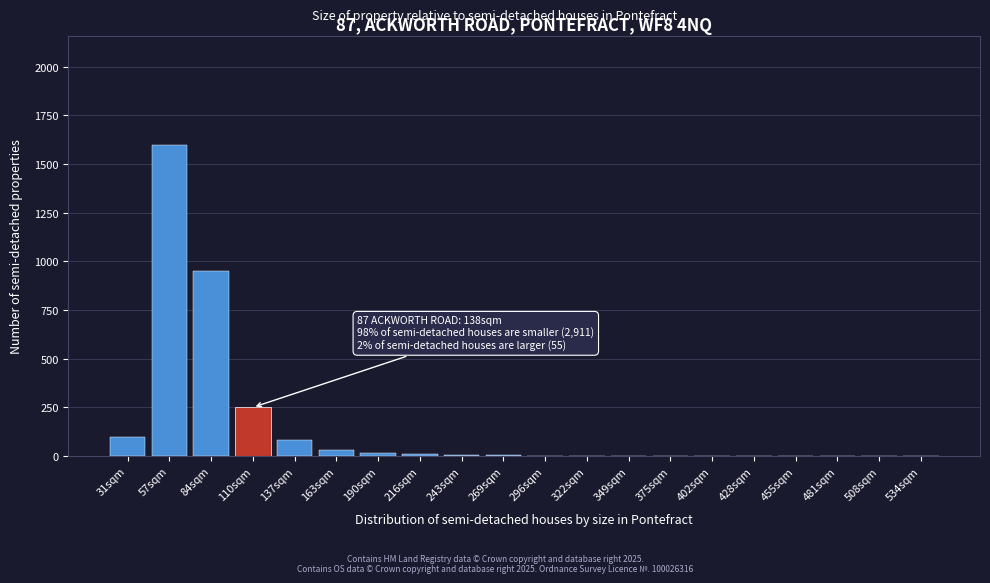

The chart shows a value of 1600 at 57sqm. True or false?

True